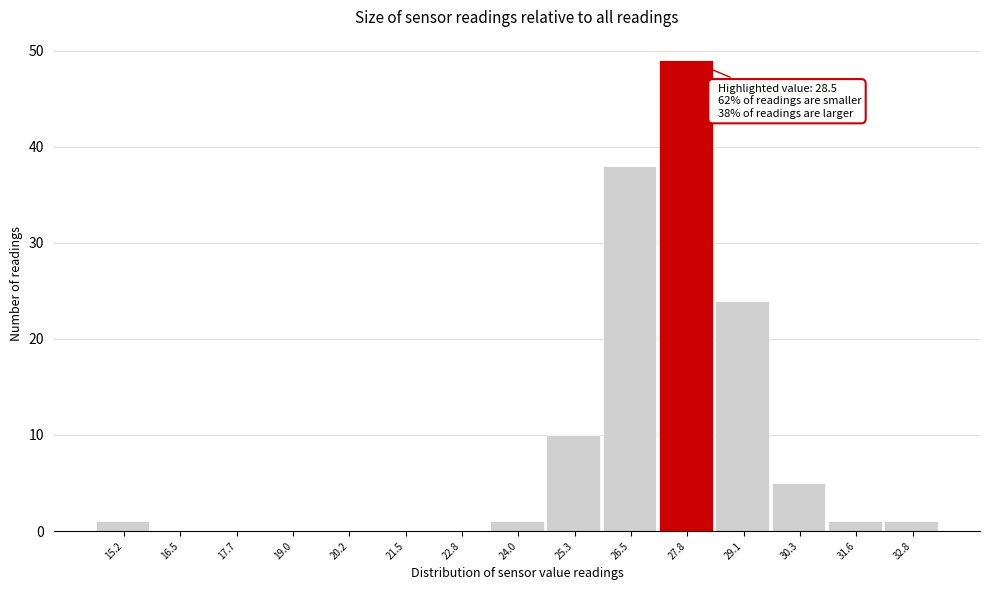

Reading left to right, transcribe all the data shown in this chart.

15.2=1	16.5=0	17.7=0	19.0=0	20.2=0	21.5=0	22.8=0	24.0=1	25.3=10	26.5=38	27.8=49	29.1=24	30.3=5	31.6=1	32.8=1